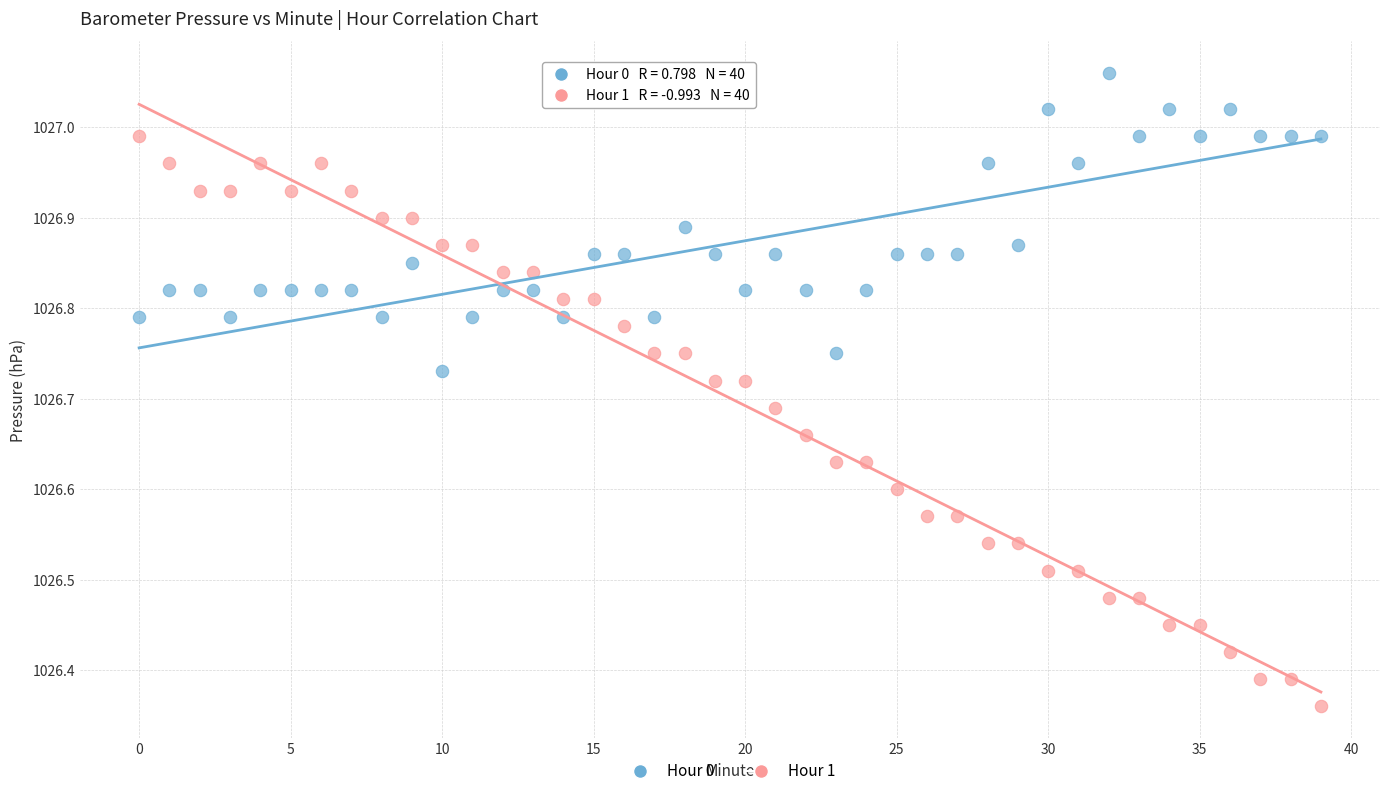

Which series reaches the minimum Y coordinate?

Hour 1